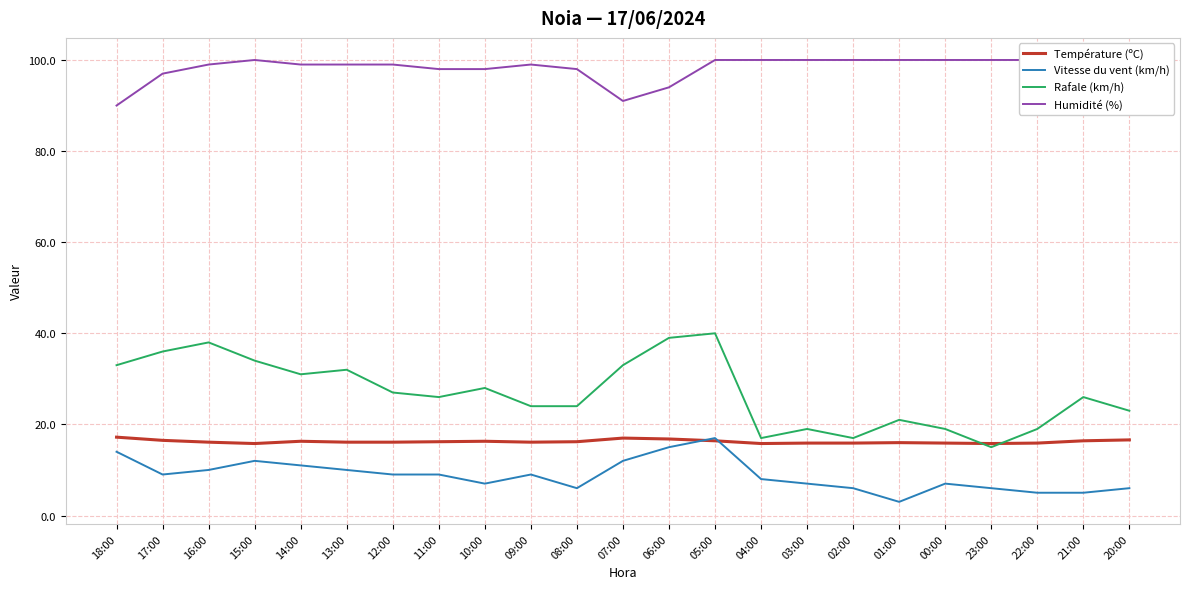

At 05:00, list the series in order from largest to smallest.

Humidité (%), Rafale (km/h), Vitesse du vent (km/h), Température (ºC)